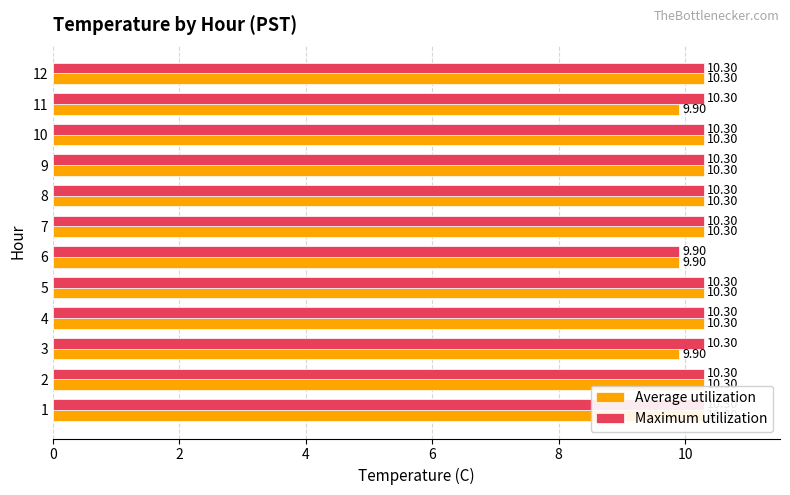

How many data points in Maximum utilization are above 10?

11